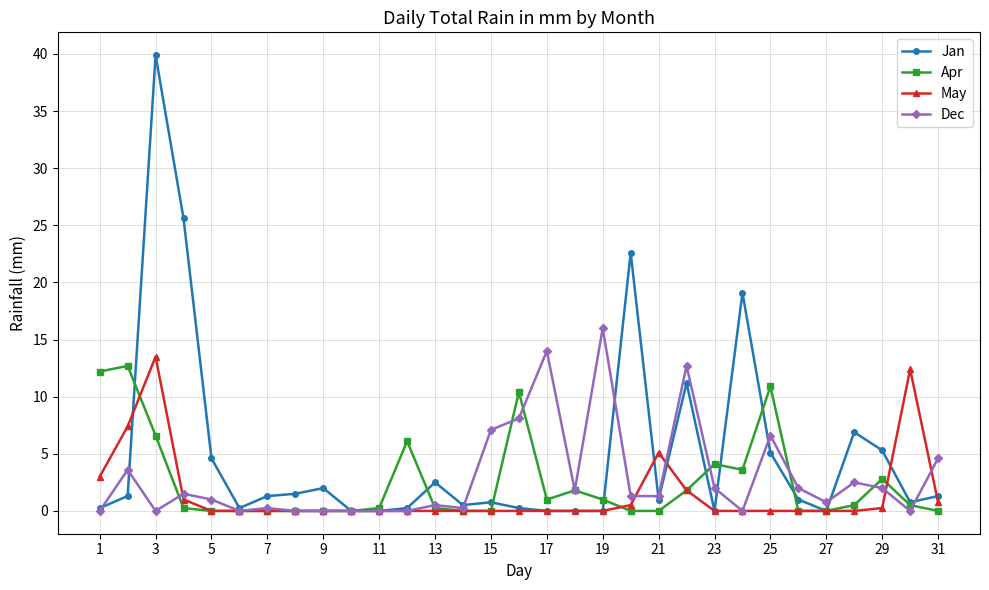

Which series has the largest total across all categories?

Jan